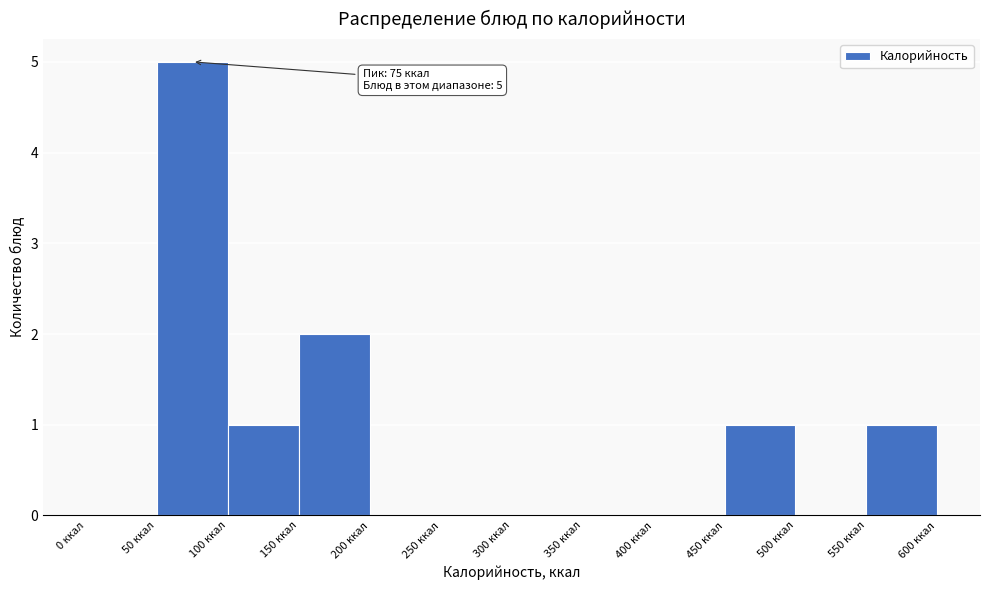

Which range on the x-axis has the tallest bar?

50 to 100